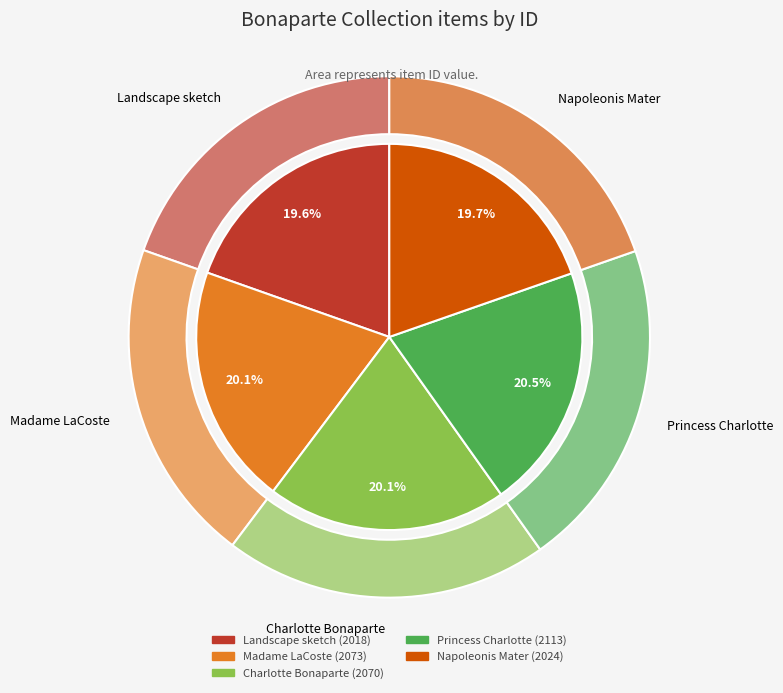

To the nearest percent, what percentage of the pie is Landscape sketch?

20%